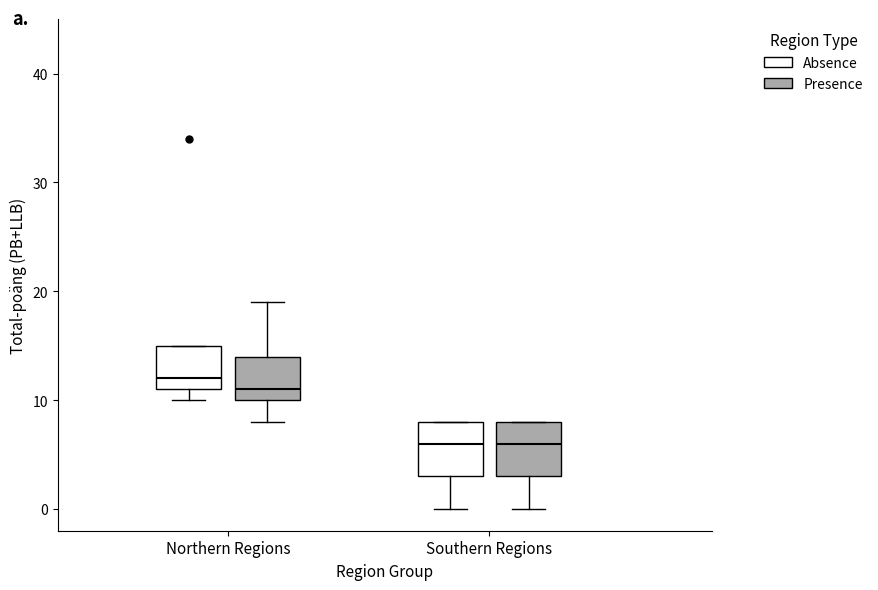

Where is the lower edge of the box for Northern Regions (Absence) on the y-axis? The values are not printed on the chart, so give them approximately, as read against the axis.

11